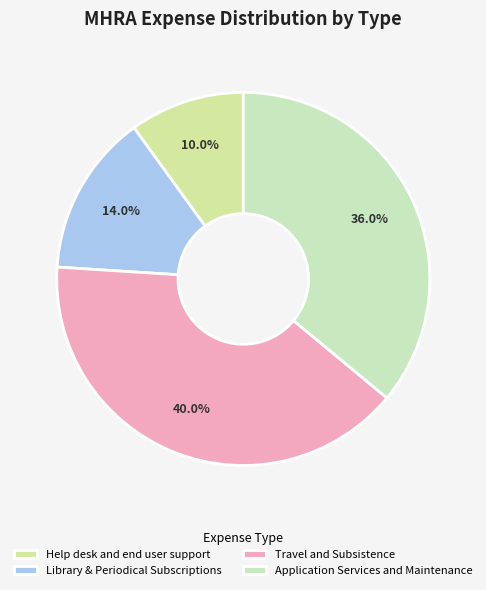

Does Library & Periodical Subscriptions account for over 50% of the chart?

No